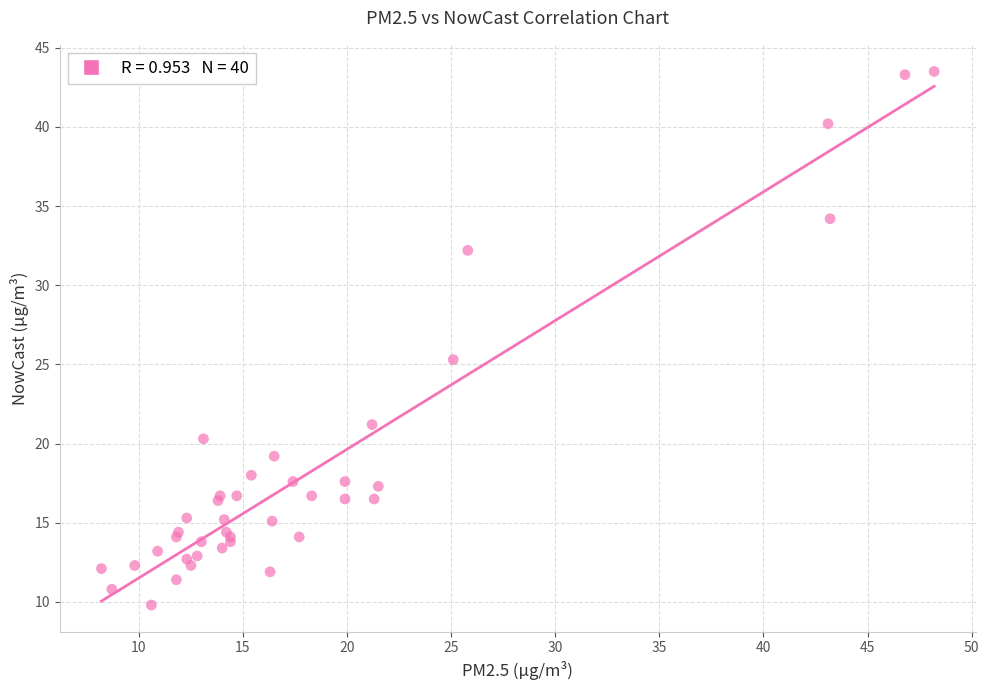

What Y value in the scatter plot is closest to 26?

25.3